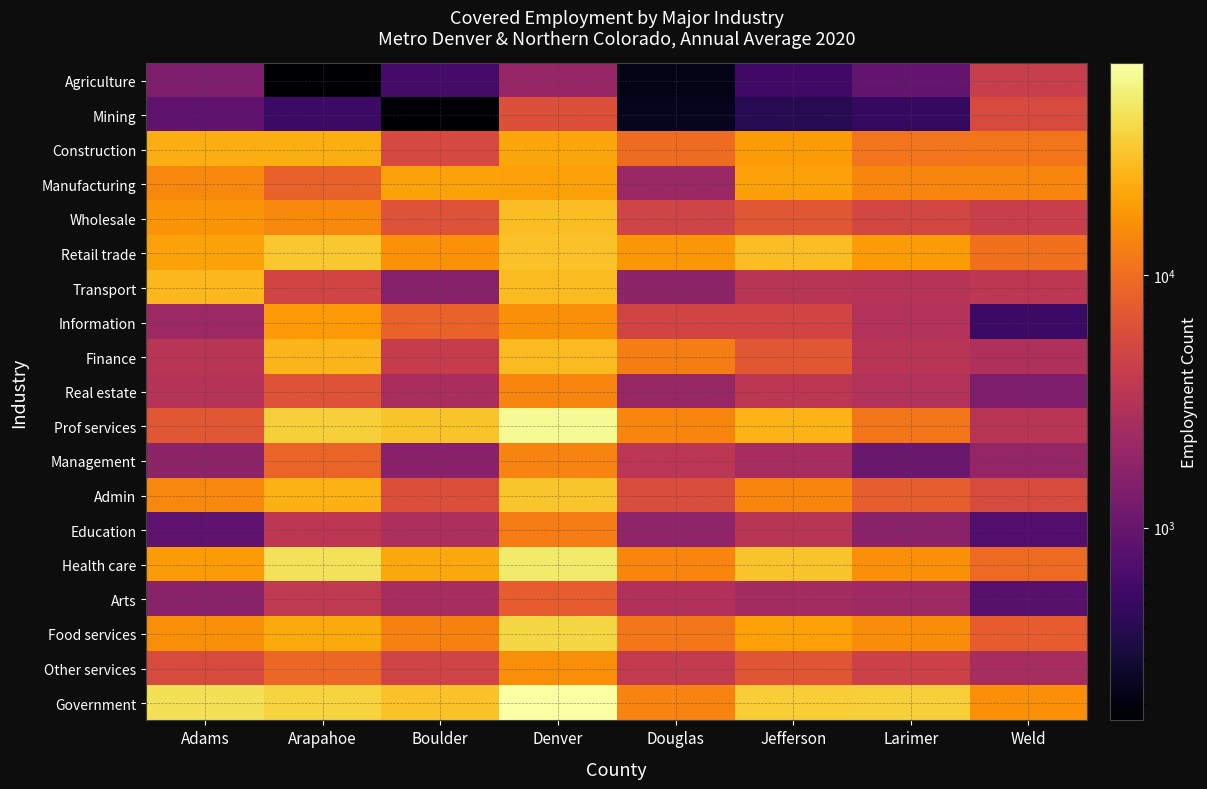

At Weld, list the series in order from smallest to largest.

Information, Education, Arts, Real estate, Management, Other services, Finance, Prof services, Transport, Agriculture, Wholesale, Admin, Mining, Food services, Health care, Retail trade, Construction, Manufacturing, Government